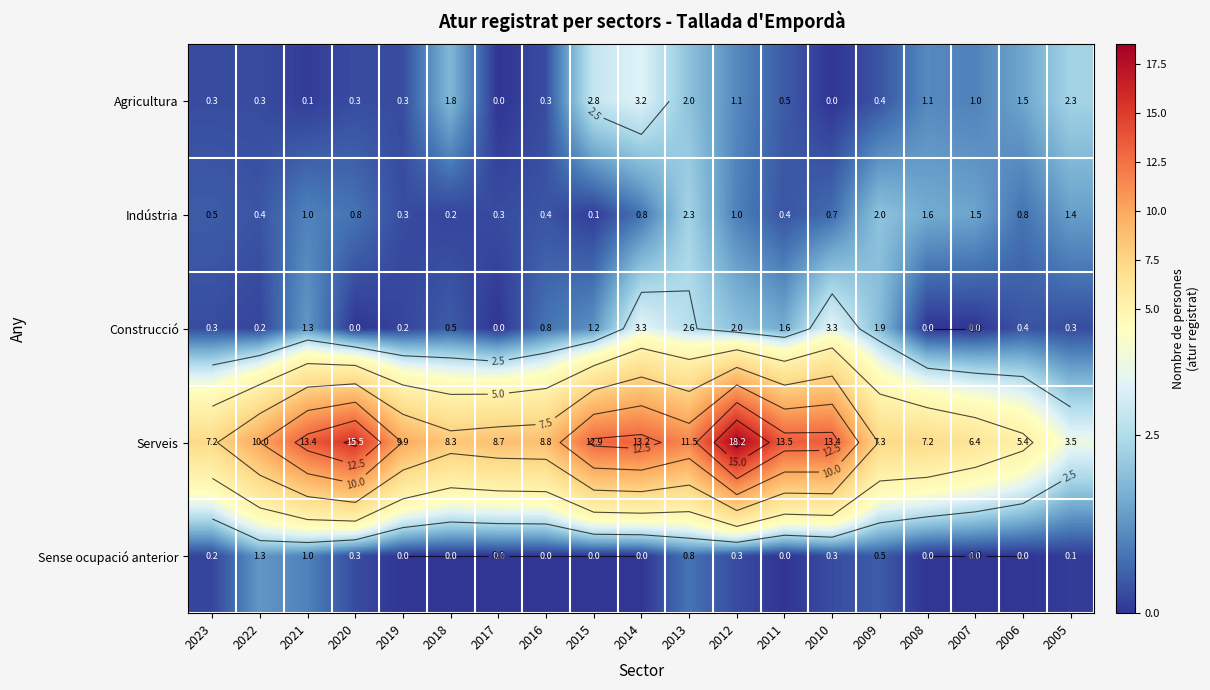

What is the approximate value of Serveis at 2007?

6.4